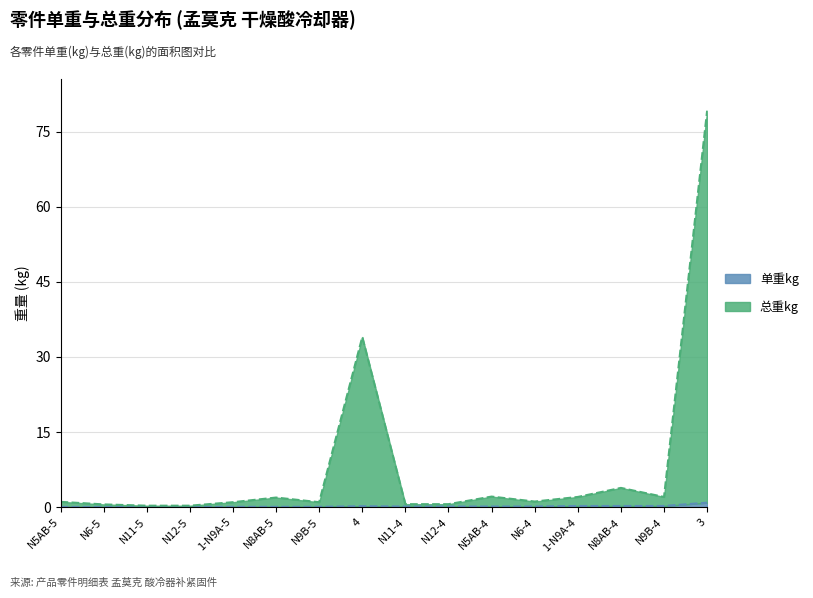

At which category is the sum across all series the highest?

3